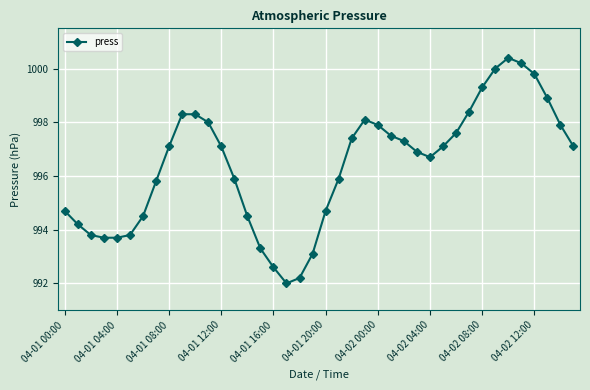

How many values are below 997?

19